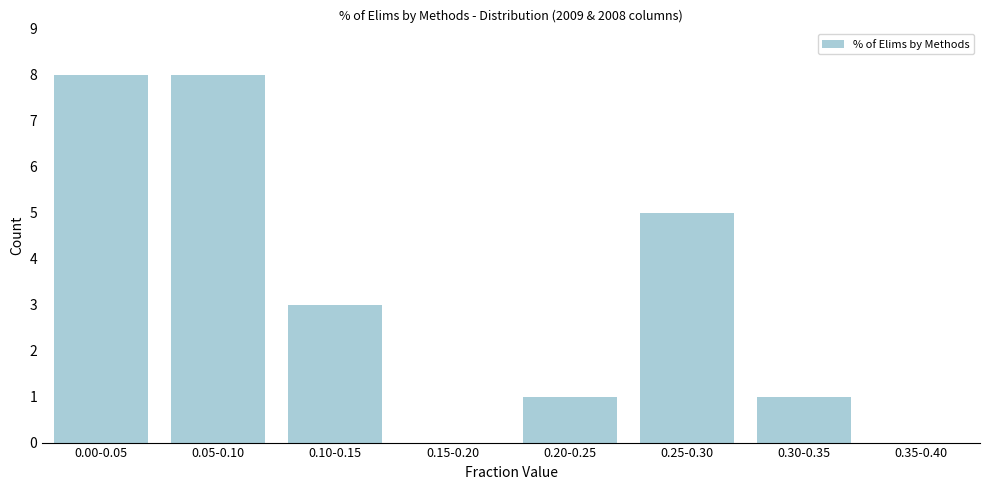

Reading right to left, transcribe all the data shown in this chart.

0.35-0.40=0	0.30-0.35=1	0.25-0.30=5	0.20-0.25=1	0.15-0.20=0	0.10-0.15=3	0.05-0.10=8	0.00-0.05=8